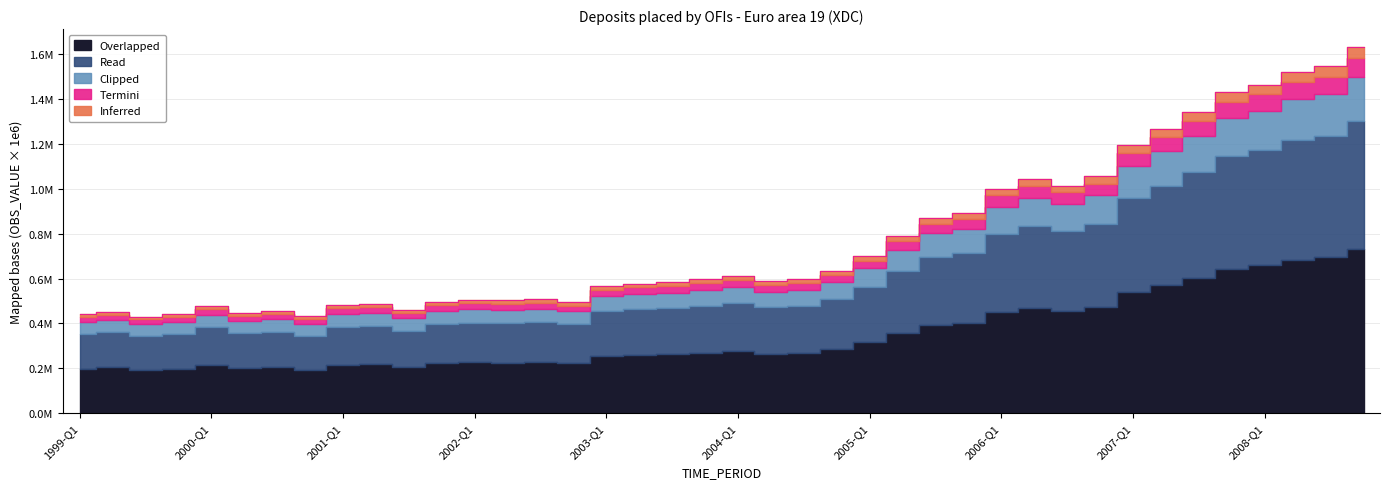

At which category does the chart reach its minimum across all series?

1999-Q3